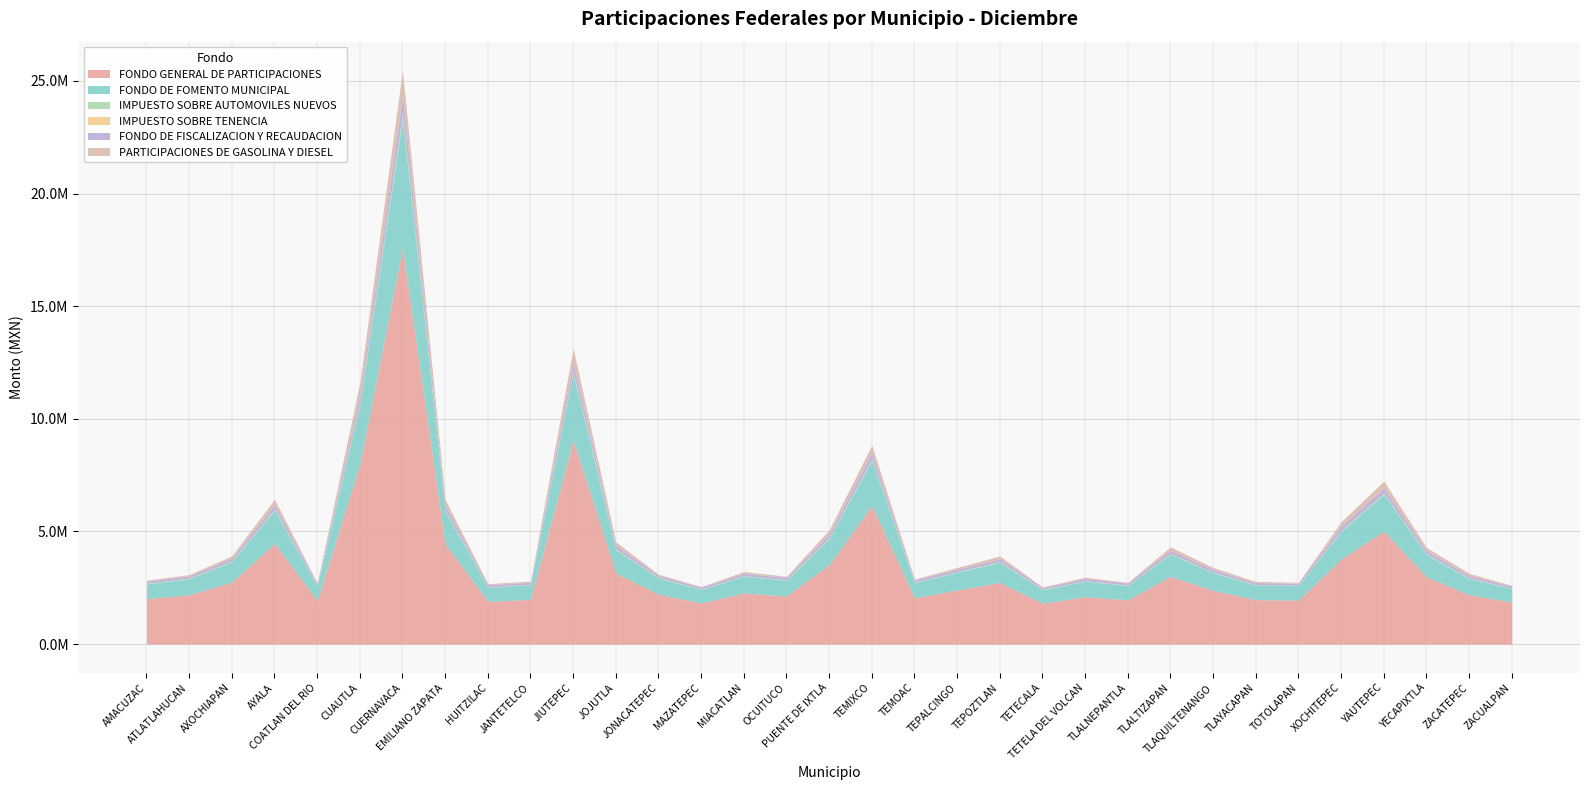

Which category has the lowest value across all series?

TETECALA